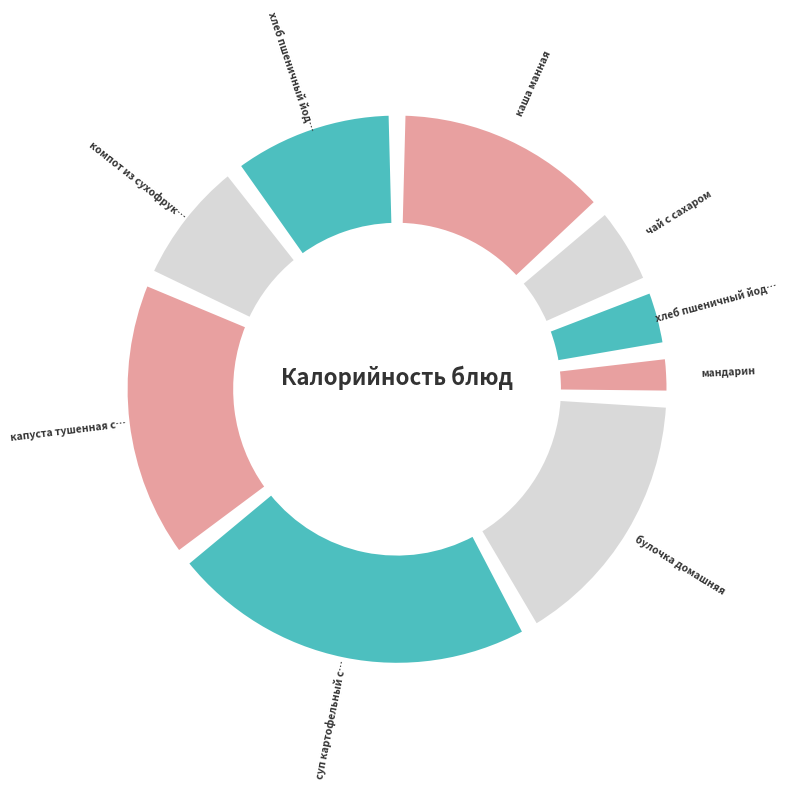

Do компот из сухофруктов and хлеб пшеничный йодированный (завтрак) together represent more than half of the pie?

No